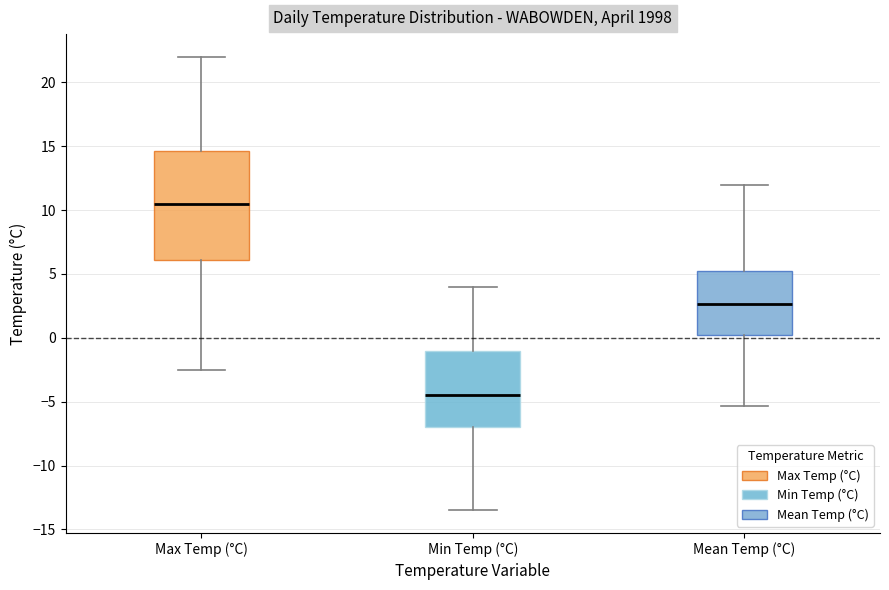

Reading left to right, read every box against the y-axis: the position of its median line, the range the box covers, and the ends of its whiskers. The values are not printed on the chart, so give them approximately, as read against the axis.

Max Temp (°C): median 10.5, box 6.0 to 14.5, whiskers -2.5 to 22.0
Min Temp (°C): median -4.5, box -7.0 to -1.0, whiskers -13.5 to 4.0
Mean Temp (°C): median 2.5, box 0.0 to 5.5, whiskers -5.5 to 12.0